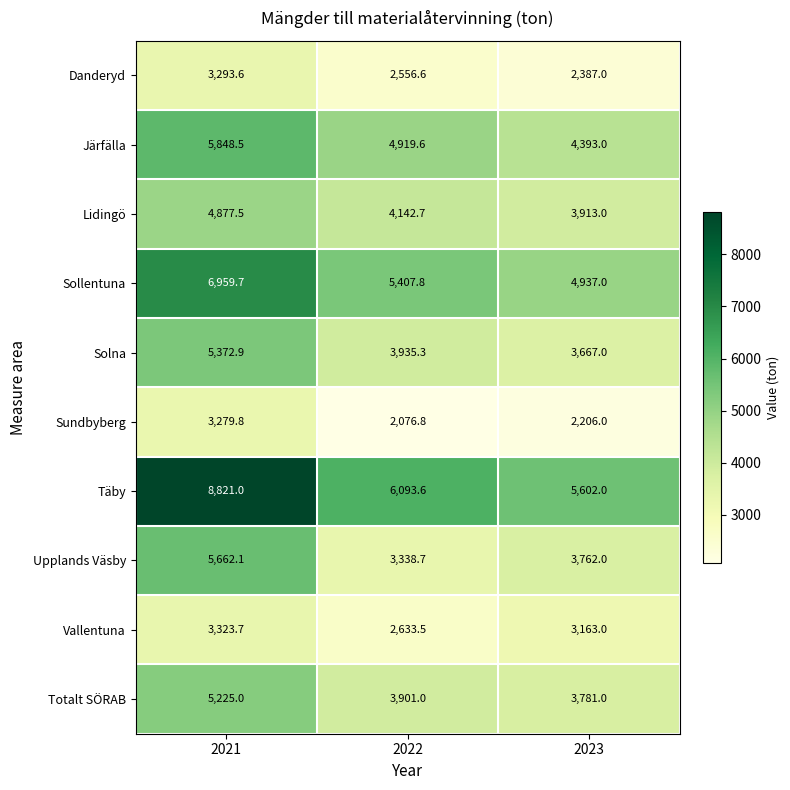

Reading right to left, extract all data points from this chart.

Danderyd: 2023=2387.0	2022=2556.6	2021=3293.6
Järfälla: 2023=4393.0	2022=4919.6	2021=5848.5
Lidingö: 2023=3913.0	2022=4142.7	2021=4877.5
Sollentuna: 2023=4937.0	2022=5407.8	2021=6959.7
Solna: 2023=3667.0	2022=3935.3	2021=5372.9
Sundbyberg: 2023=2206.0	2022=2076.8	2021=3279.8
Täby: 2023=5602.0	2022=6093.6	2021=8821.0
Upplands Väsby: 2023=3762.0	2022=3338.7	2021=5662.1
Vallentuna: 2023=3163.0	2022=2633.5	2021=3323.7
Totalt SÖRAB: 2023=3781.0	2022=3901.0	2021=5225.0